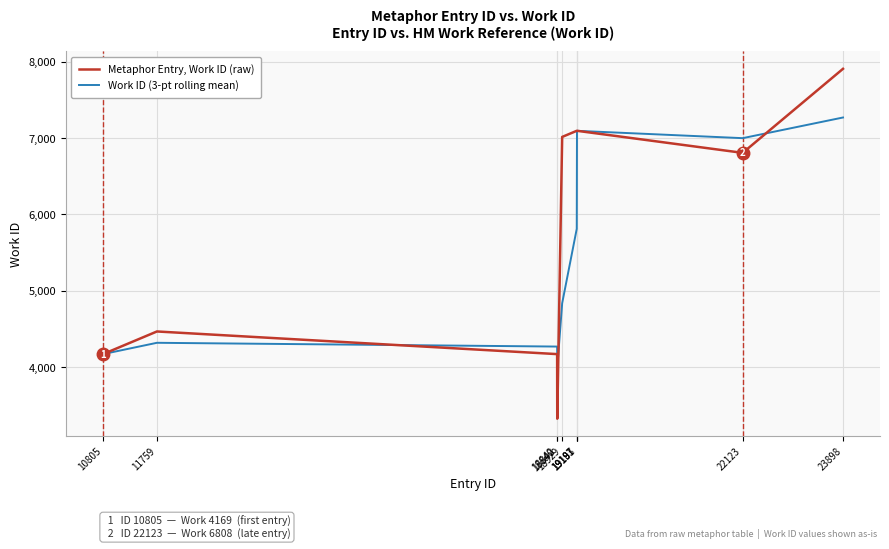

Which series has the largest range (max minus min)?

Metaphor Entry, Work ID (raw)